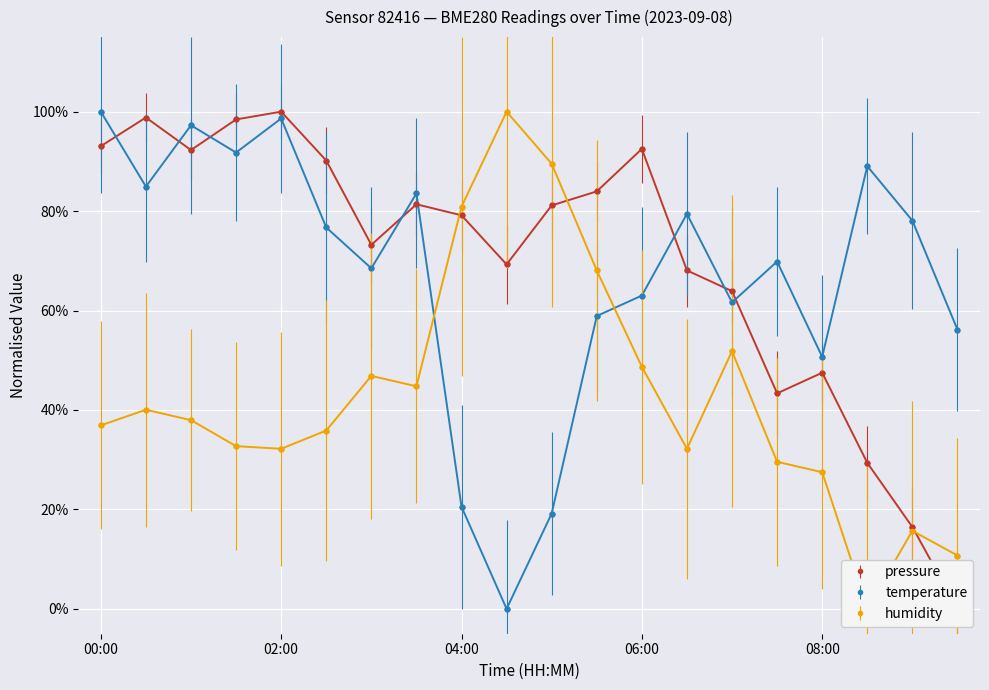

Which has a higher value, 04:00 or 00:30?

00:30